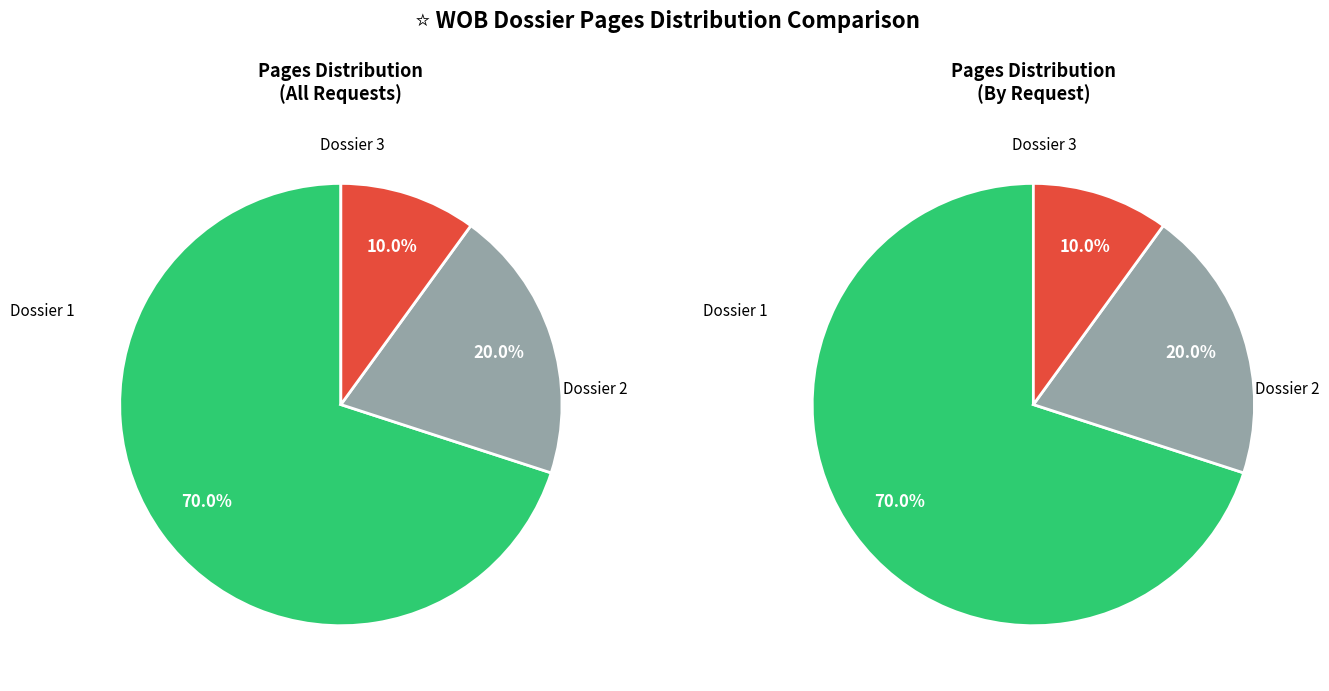

True or false: nl.mnre1090.2i.2010.1 accounts for 70% of the total.

True